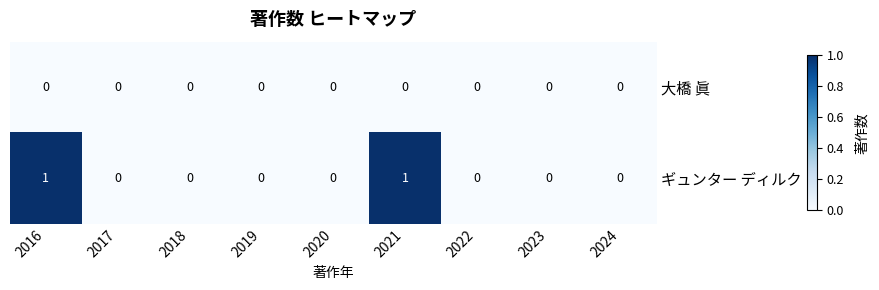

At which label does ギュンター ディルク reach its minimum?

2017